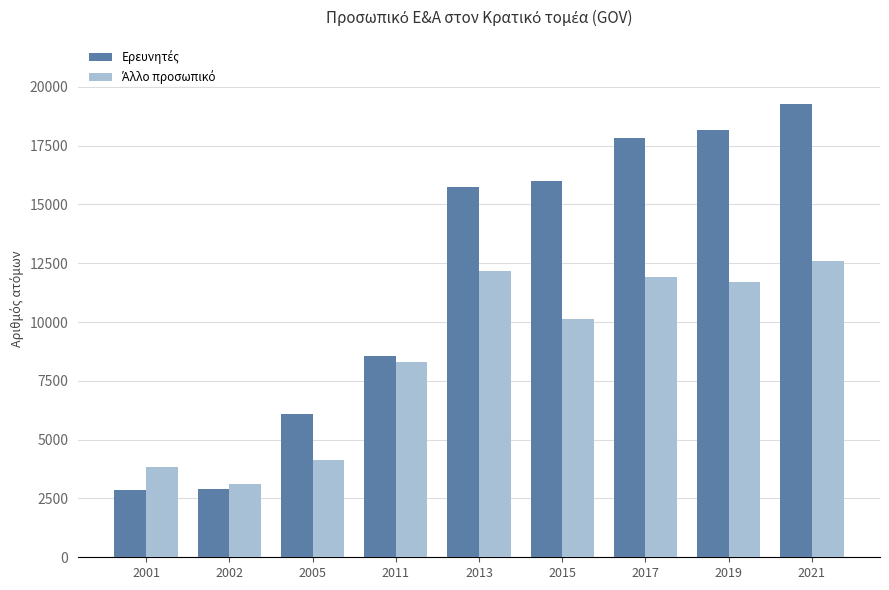

What is the spread (max minus min) of values at 2001?

981